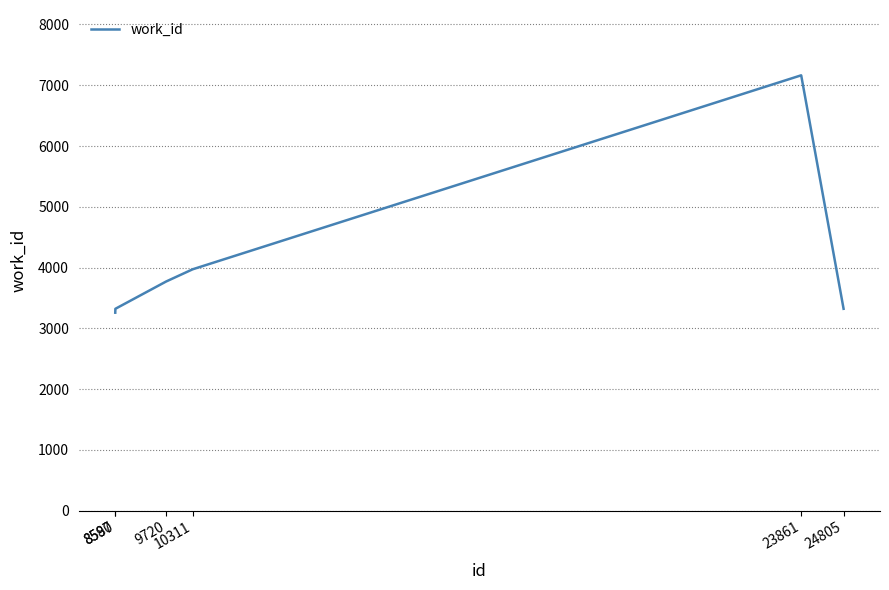

Does the chart have visible grid lines?

Yes